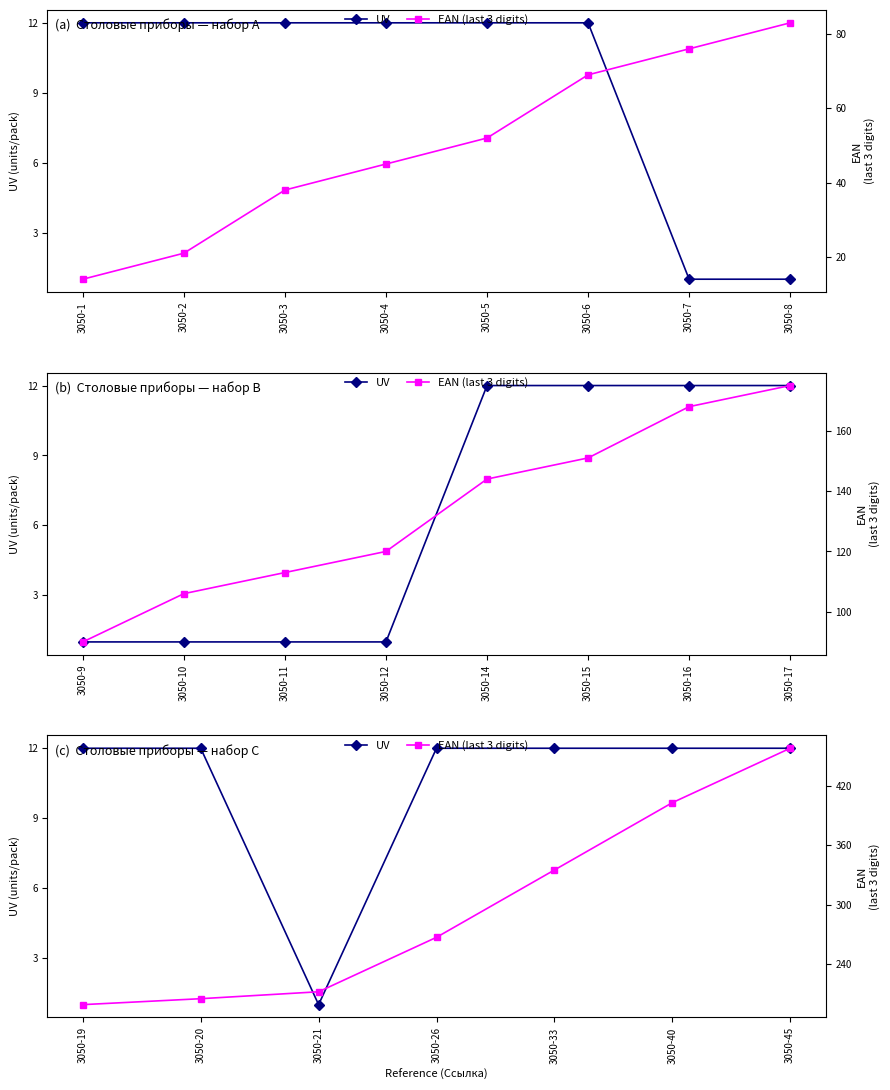

Which series has the widest spread of values?

EAN (last 3 digits)